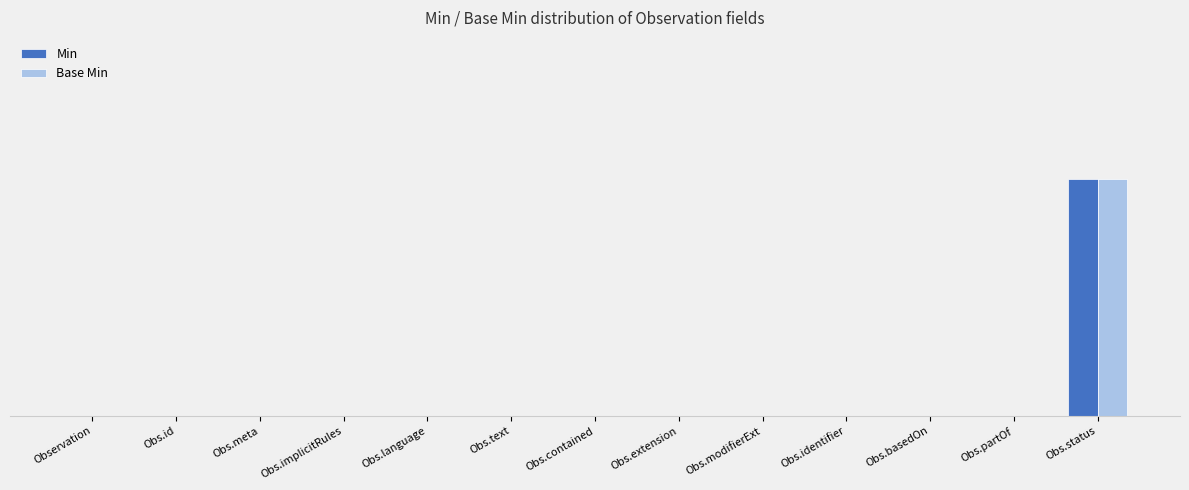

Are the bars horizontal?

No